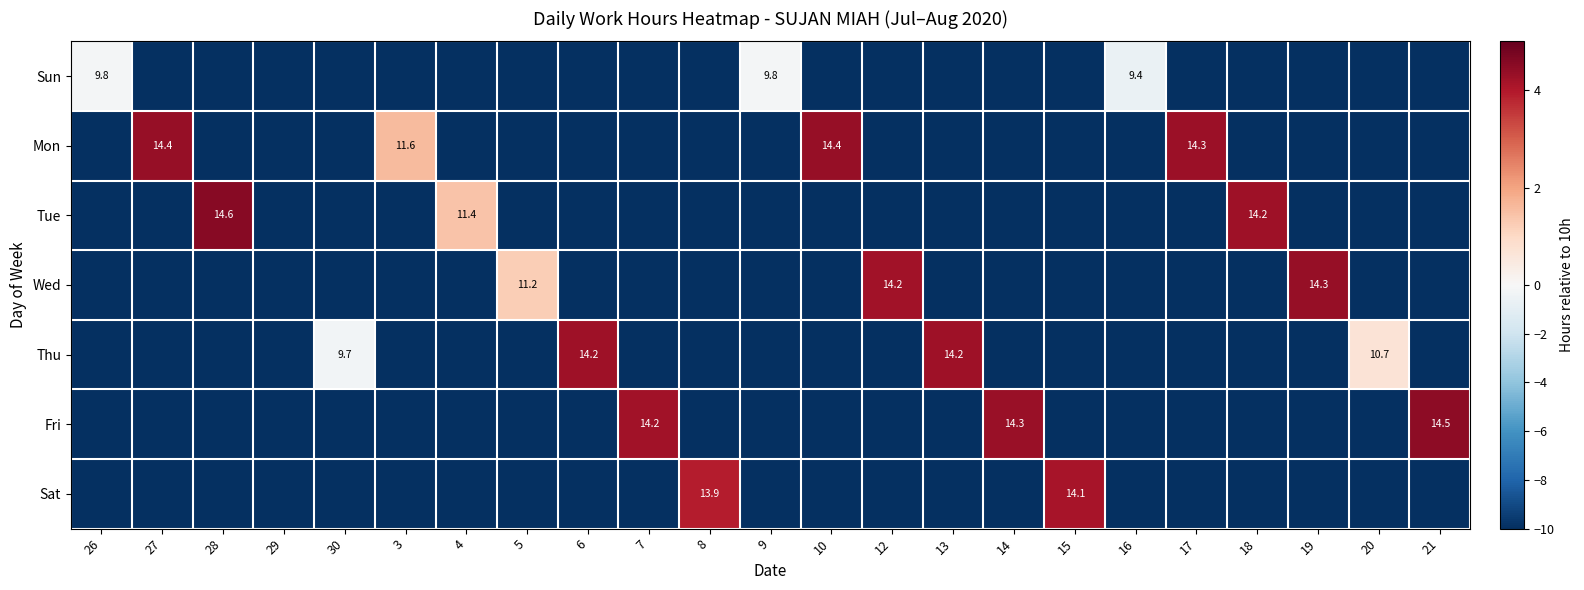

What is the total value across all series at 9?

-60.2